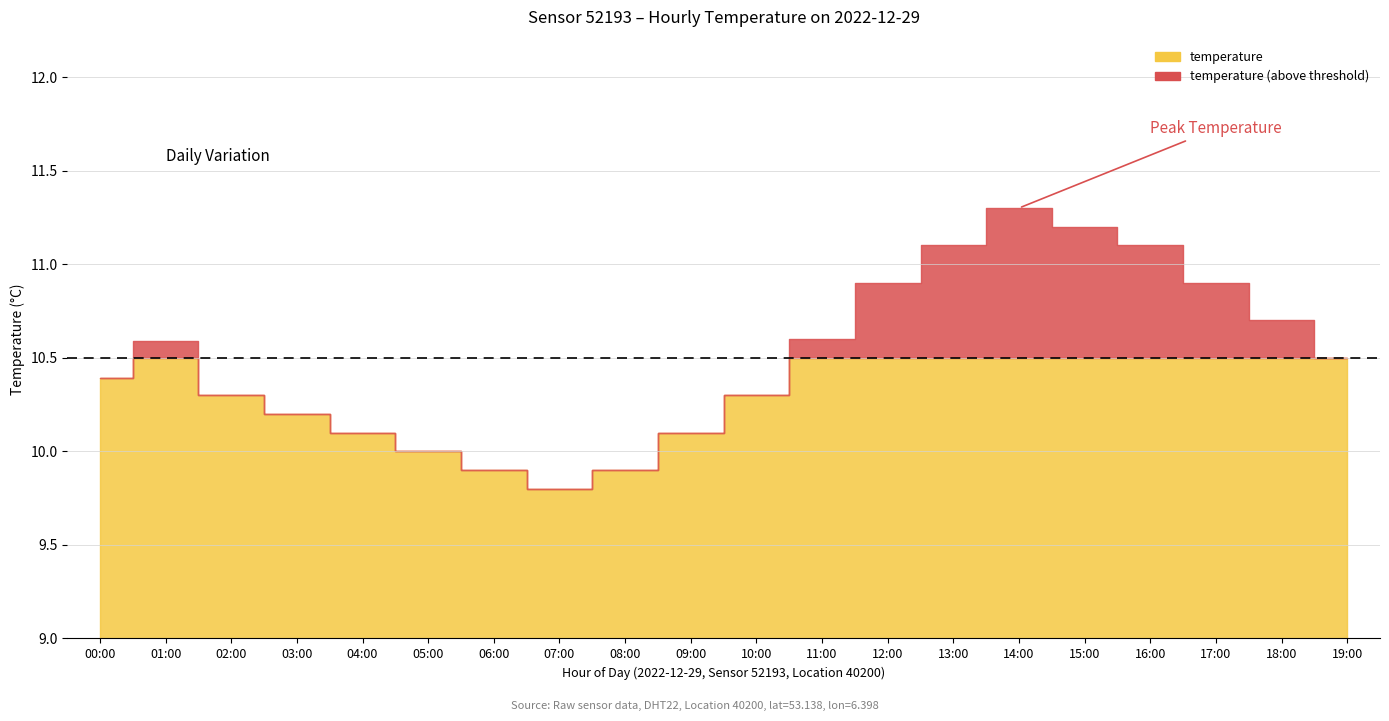

True or false: humidity and temperature cross at least once.

False